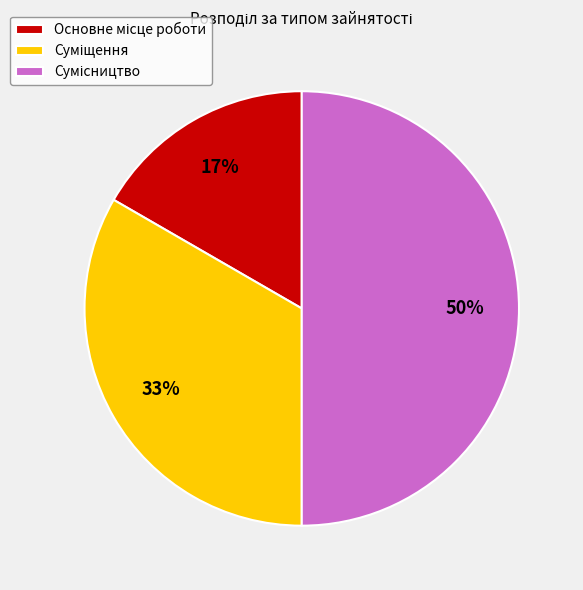

To the nearest percent, what is the average slice percentage?

33%